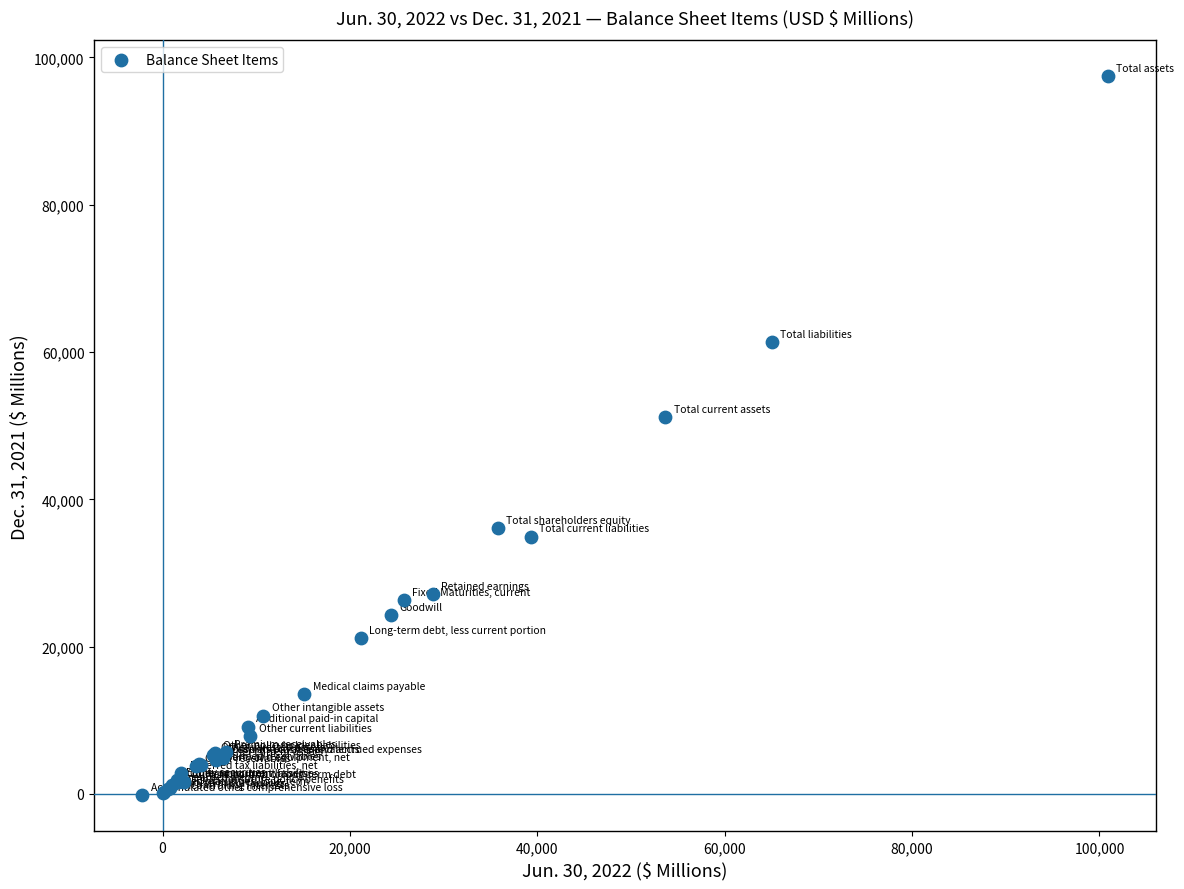

What Y value in the scatter plot is closest to 48641?

51122